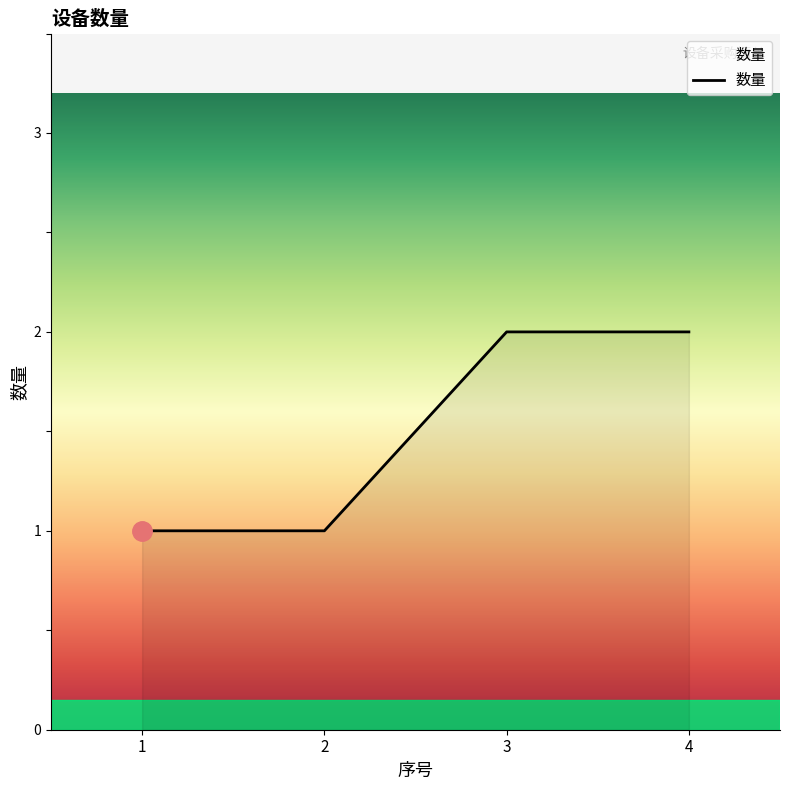

What is the sum of all values?

6